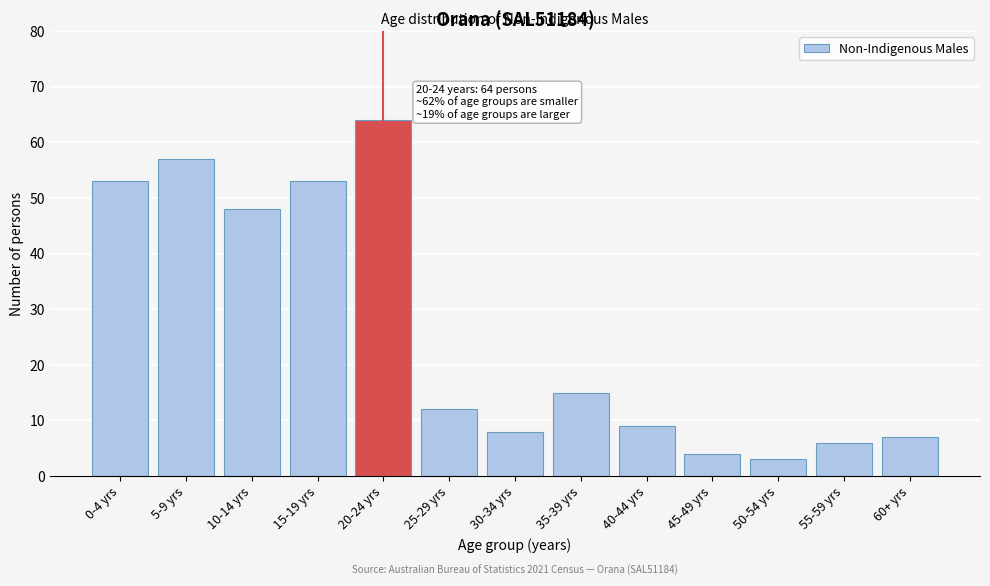

Reading left to right, transcribe all the data shown in this chart.

0-4 yrs=53	5-9 yrs=57	10-14 yrs=48	15-19 yrs=53	20-24 yrs=64	25-29 yrs=12	30-34 yrs=8	35-39 yrs=15	40-44 yrs=9	45-49 yrs=4	50-54 yrs=3	55-59 yrs=6	60+ yrs=7